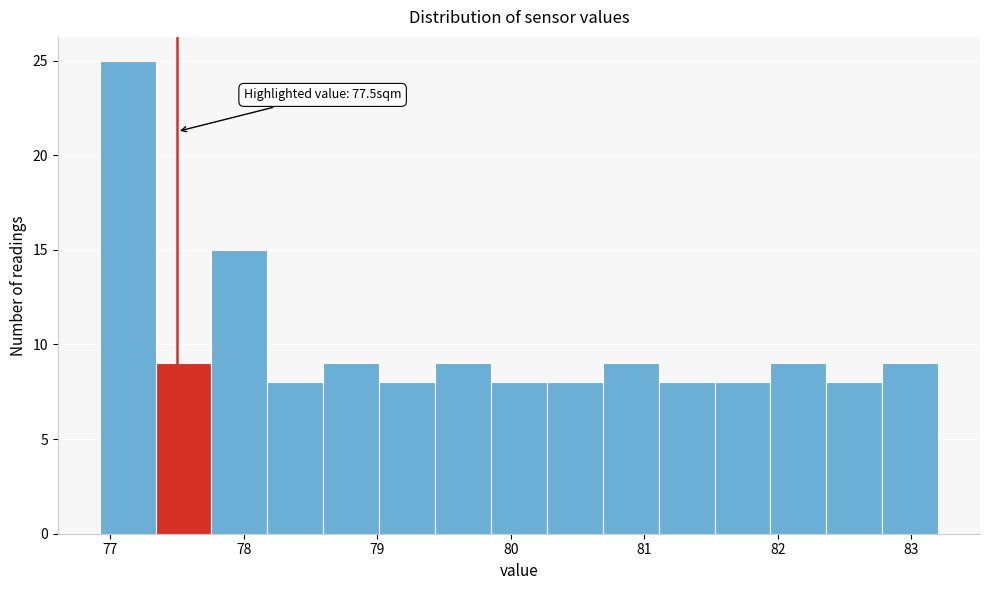

Over which range of the x-axis is the bar tallest?

76.9 to 77.3